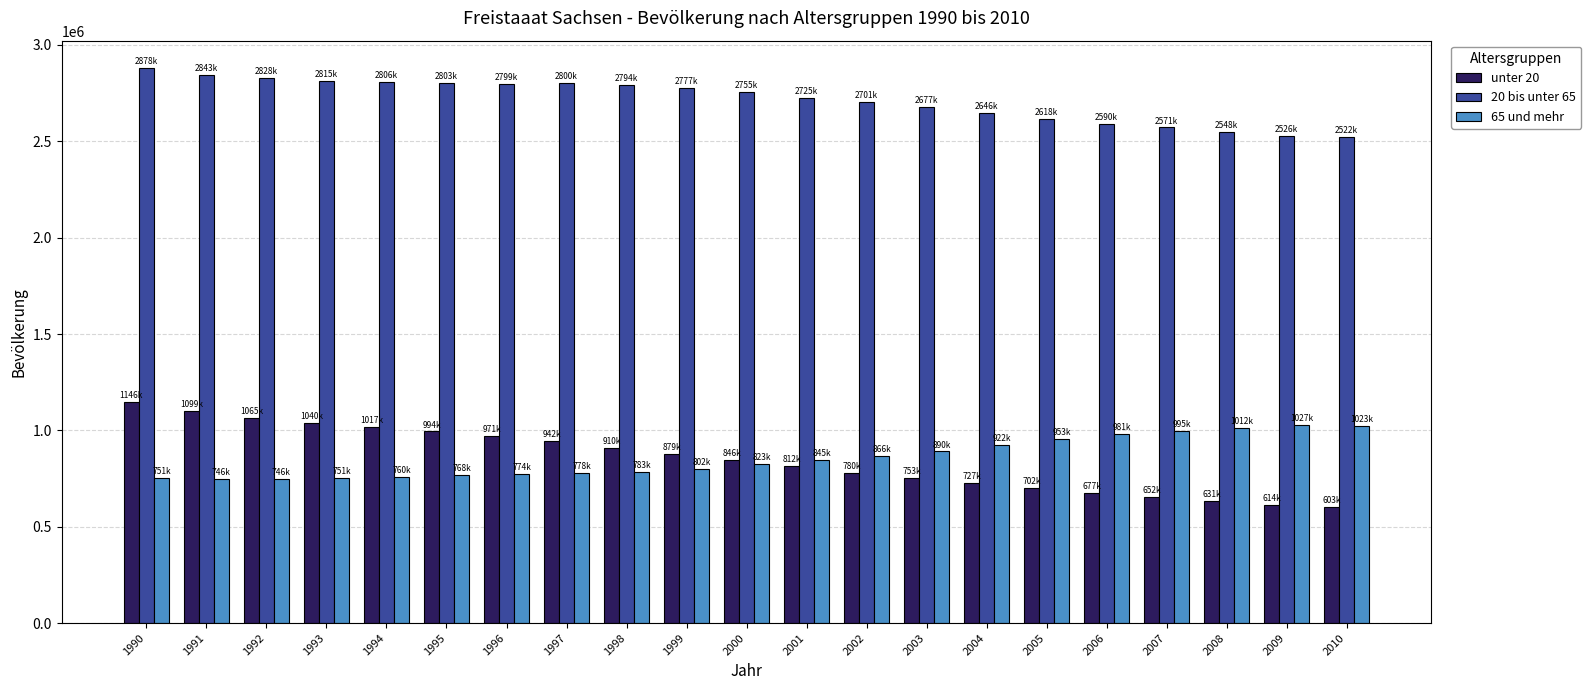

What is the spread (max minus min) of values at 2007?

1919069